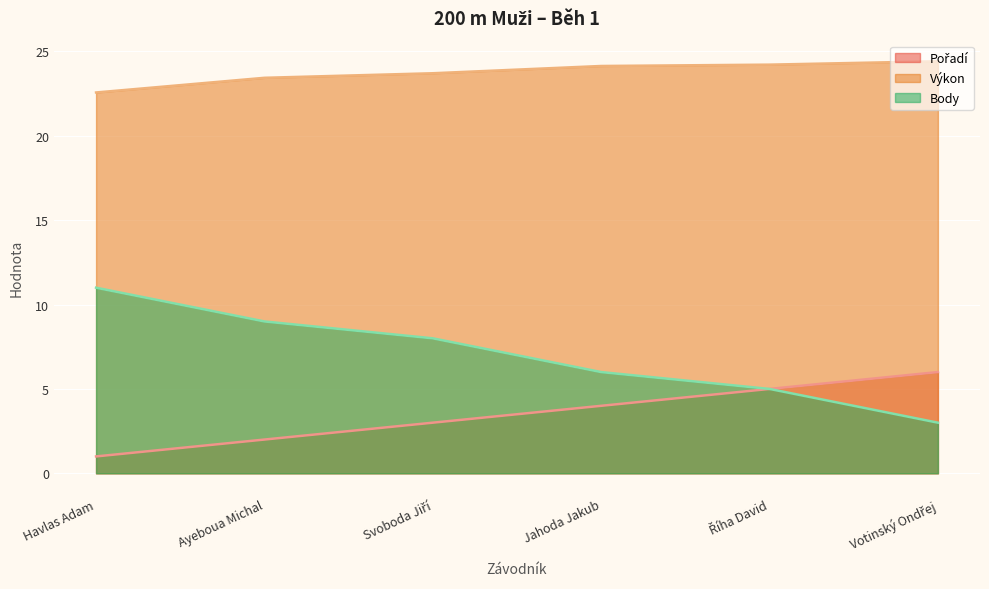

Where does the Pořadí series first go above 4?

Říha David